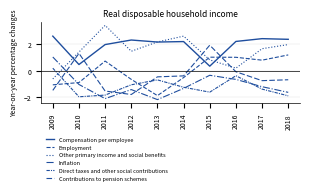

How many lines are shown in the chart?

6